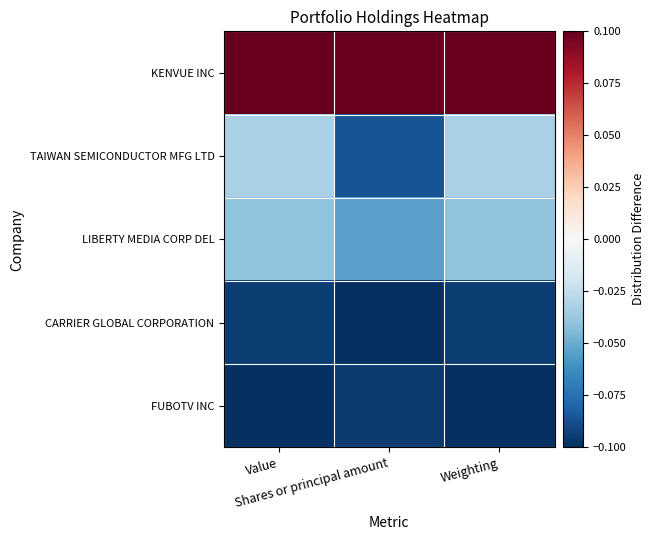

What is the total value across all series at Shares or principal amount?

-0.2